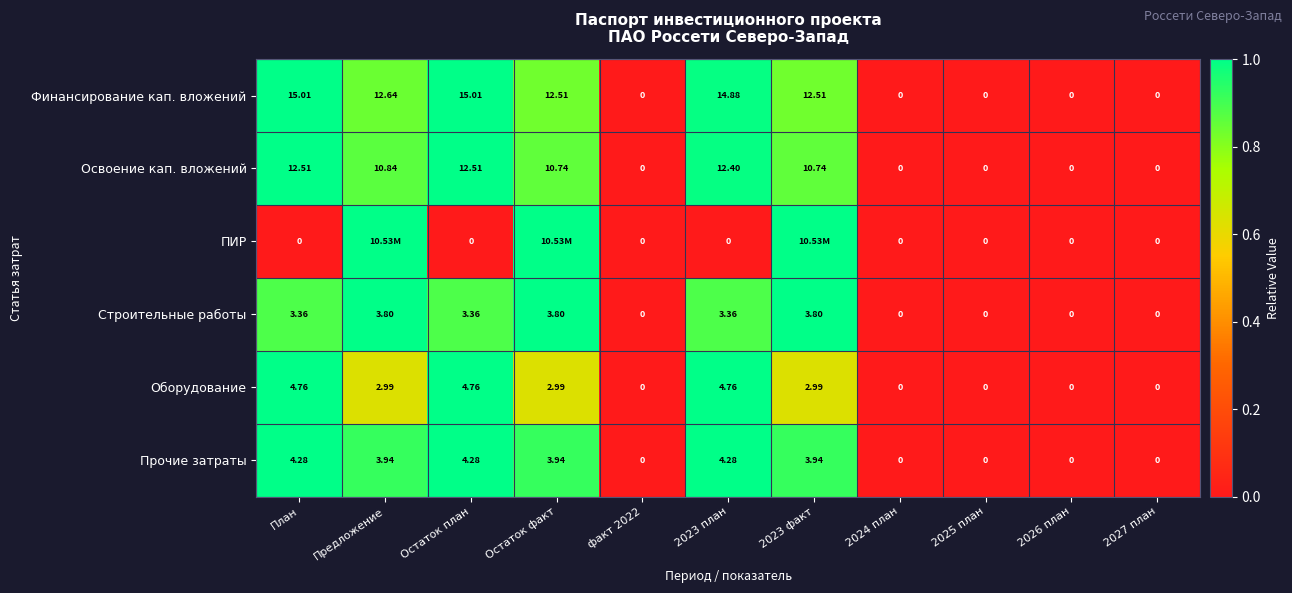

Is the value of Прочие затраты at 2023 факт greater than the value of Освоение кап. вложений at 2025 план?

Yes